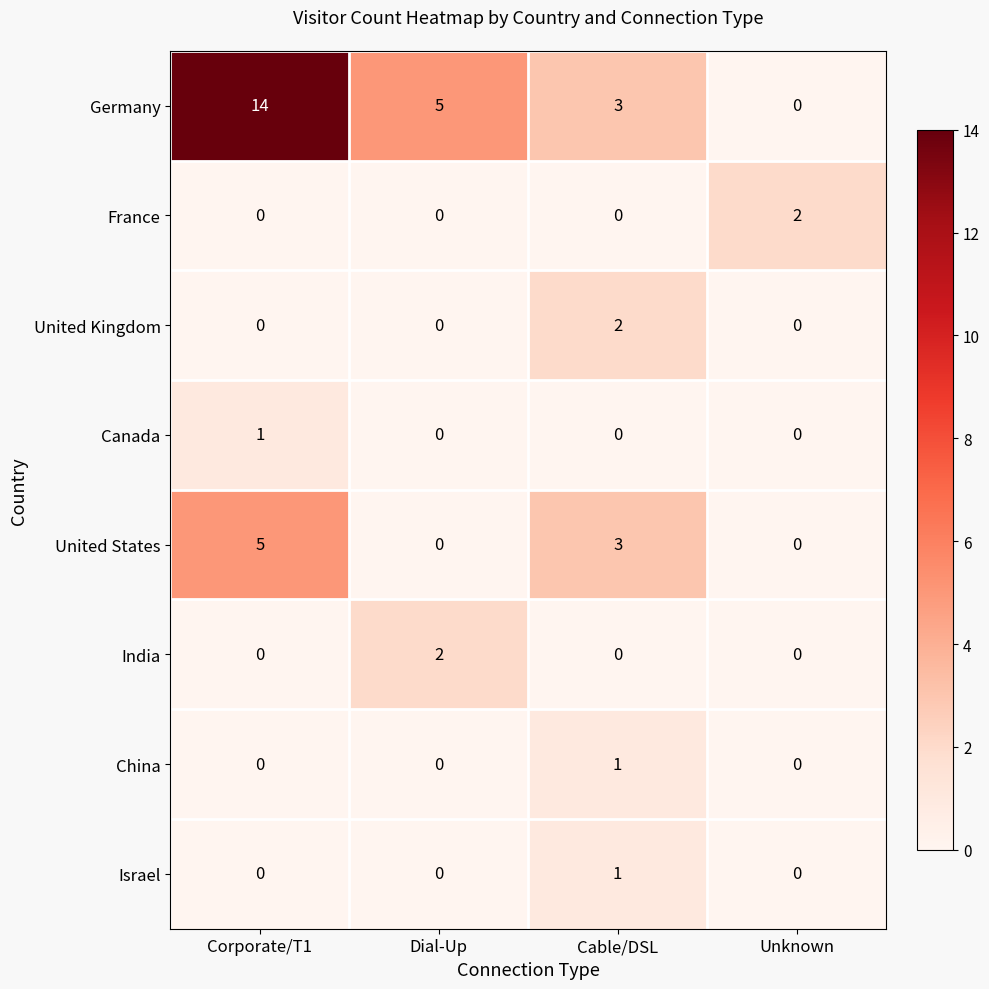

At how many categories does at least one series exceed 7?

1